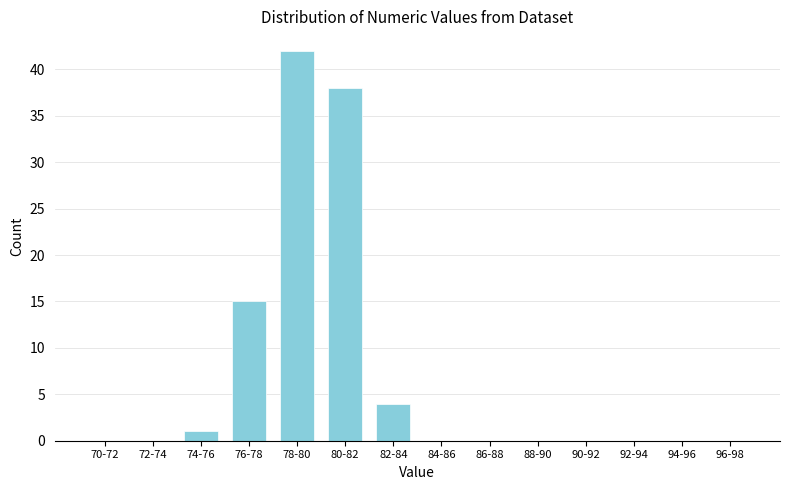

Reading left to right, transcribe all the data shown in this chart.

70-72=0	72-74=0	74-76=1	76-78=15	78-80=42	80-82=38	82-84=4	84-86=0	86-88=0	88-90=0	90-92=0	92-94=0	94-96=0	96-98=0